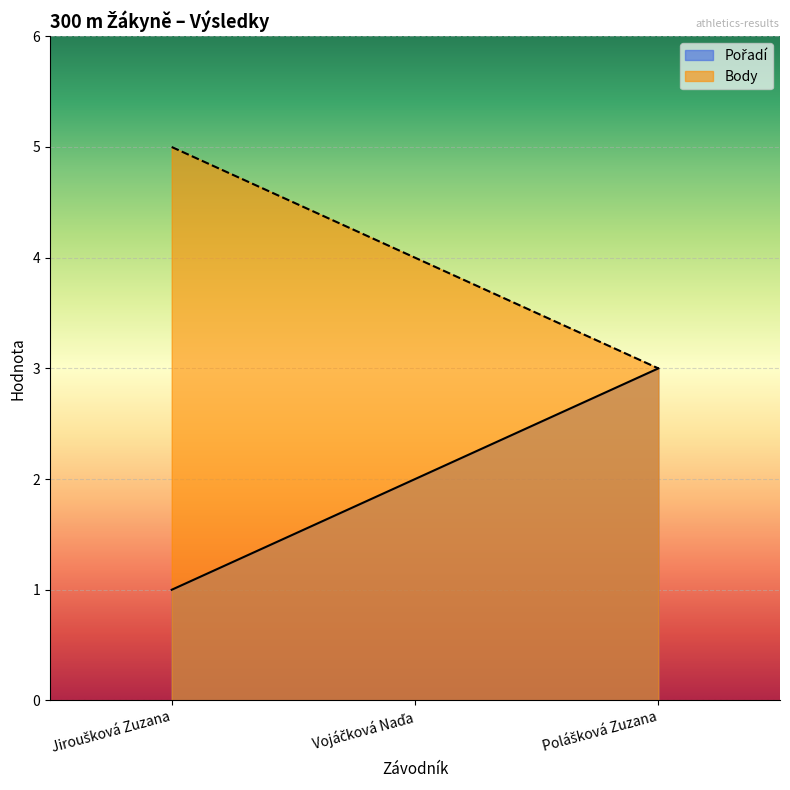

Read the Pořadí value at Jiroušková Zuzana.

1